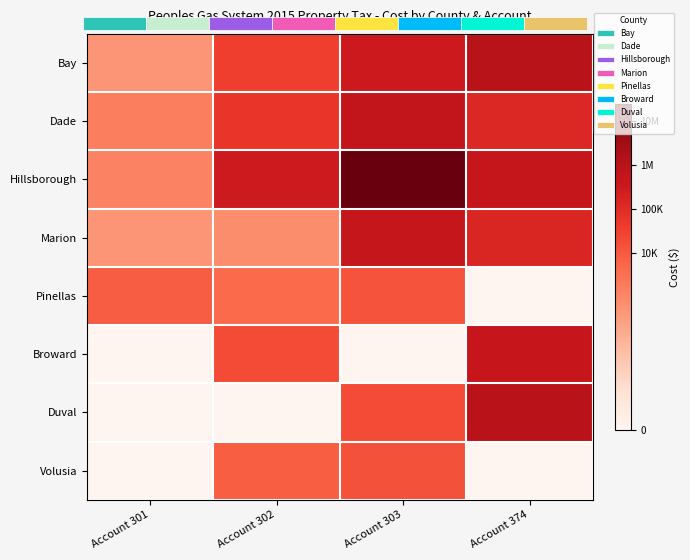

The Marion series shows 20.5 at Account 374. True or false?

False